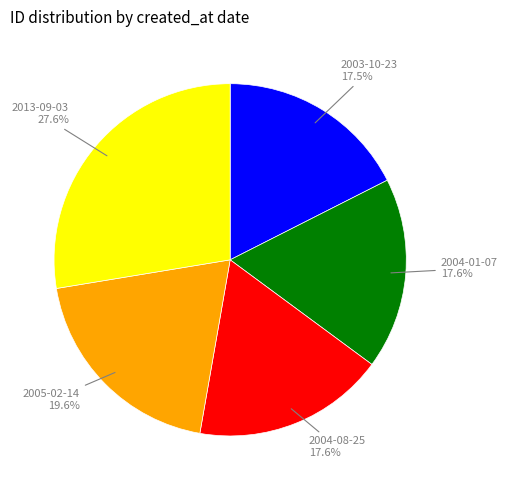

Is there any slice that represents more than half of the pie?

No